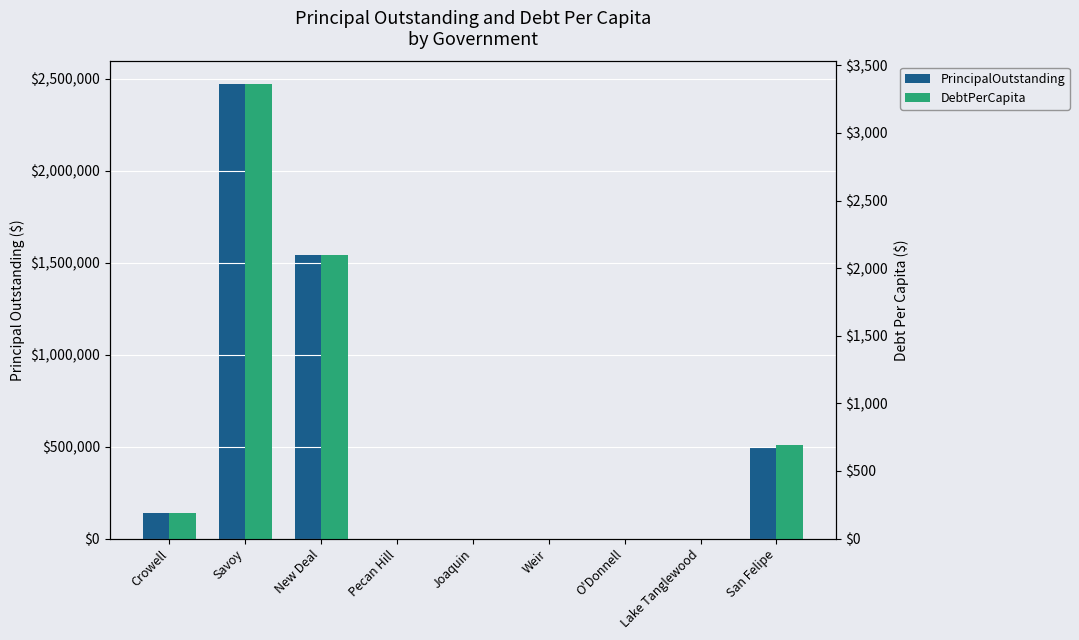

Are the bars grouped side by side (vs. stacked)?

Yes